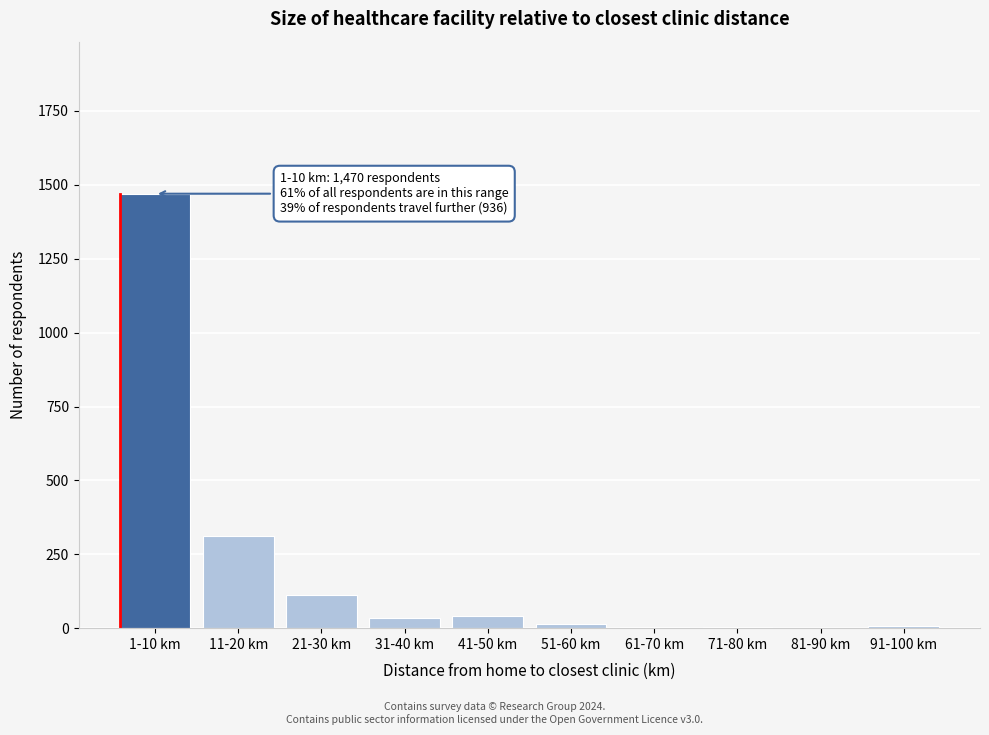

Where is the data nearest to the value 736?

11-20 km